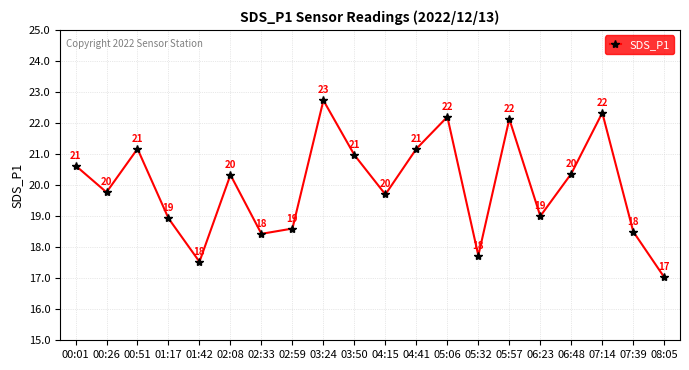

Which has a higher value, 03:24 or 04:15?

03:24